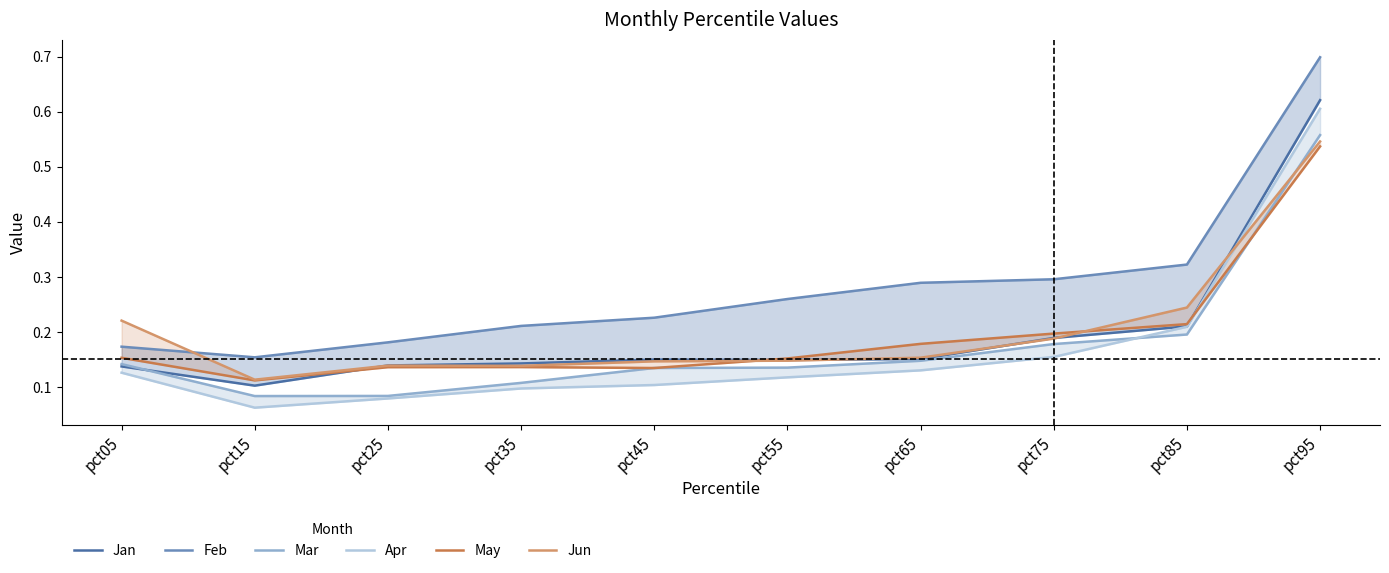

Which category has the lowest value across all series?

pct15